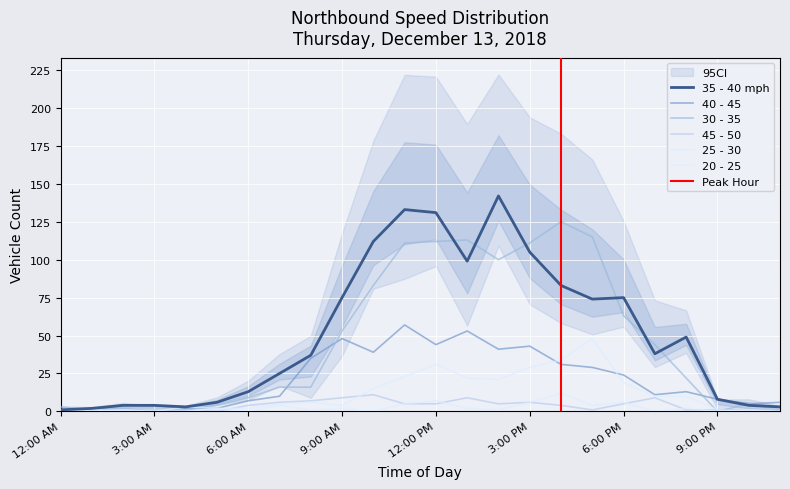

Which series ends up on top after the final intersection of 45 - 50 and 30 - 35?

45 - 50